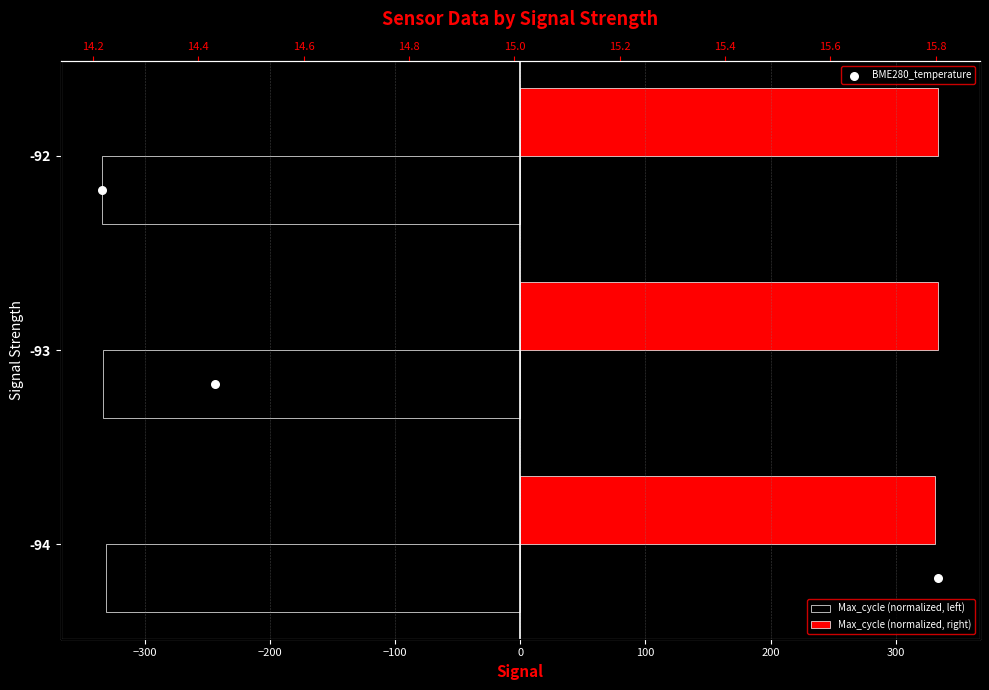

What are all the series names shown in the legend?

Max_cycle (normalized, left), Max_cycle (normalized, right), BME280_temperature